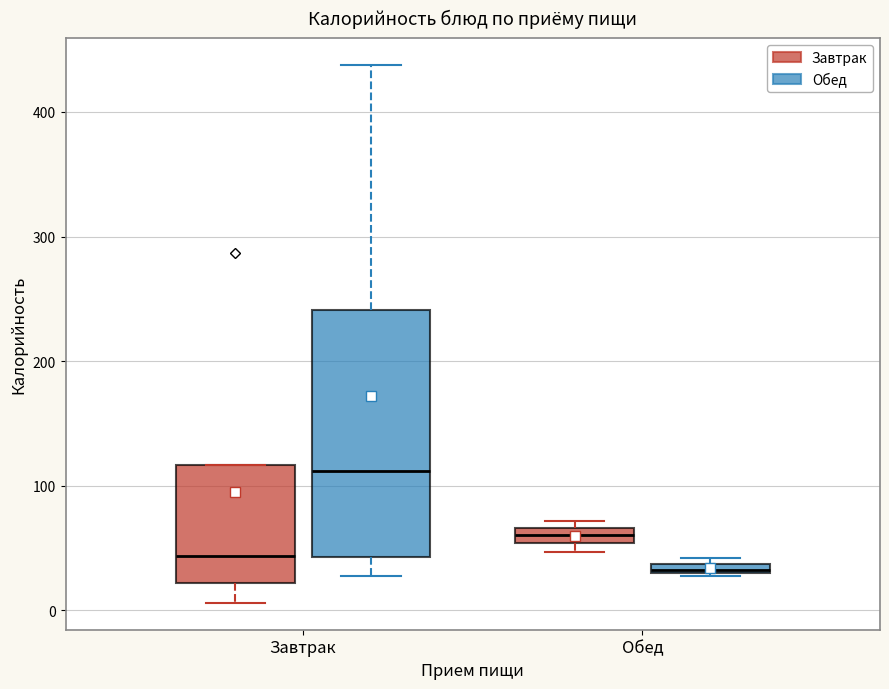

Comparing the boxes themselves (not the whiskers), which one is the tallest?

Завтрак (Обед)